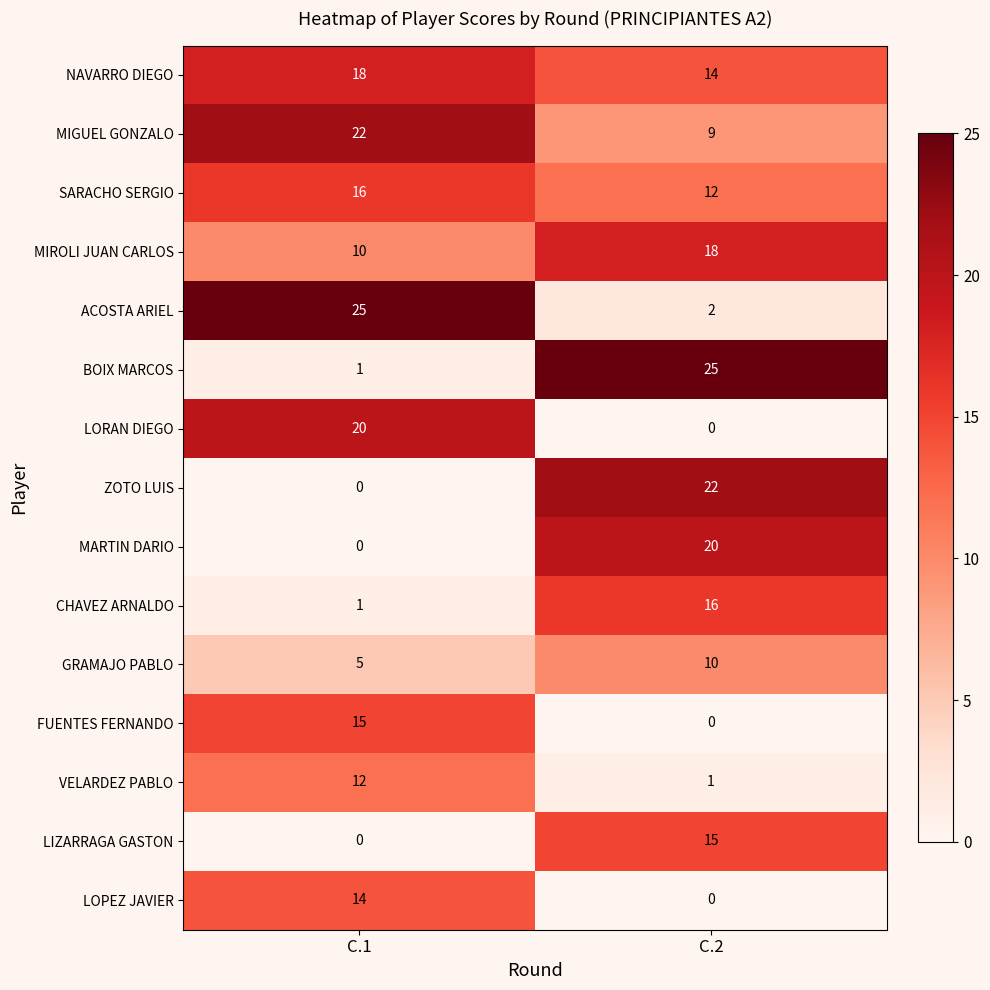

What is the sum of all MIROLI JUAN CARLOS values?

28